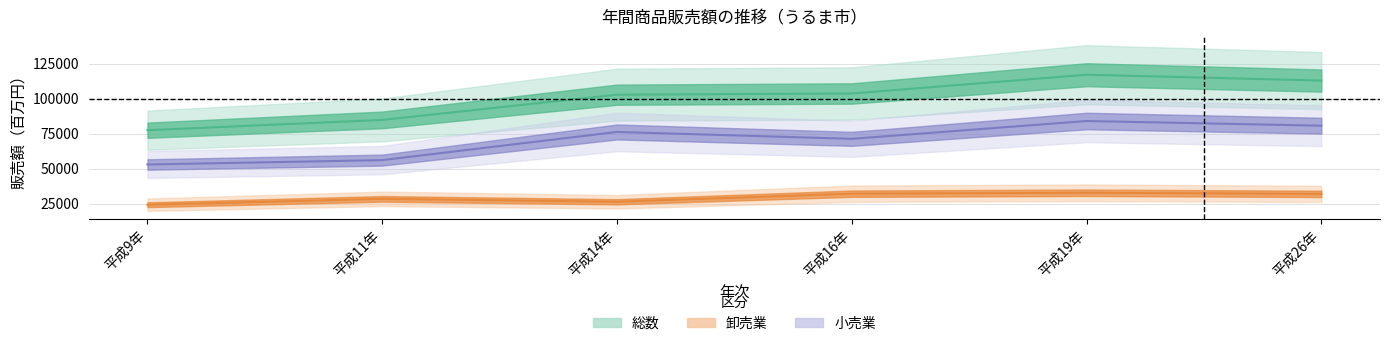

What is the label of the 3rd point from the left?

平成14年